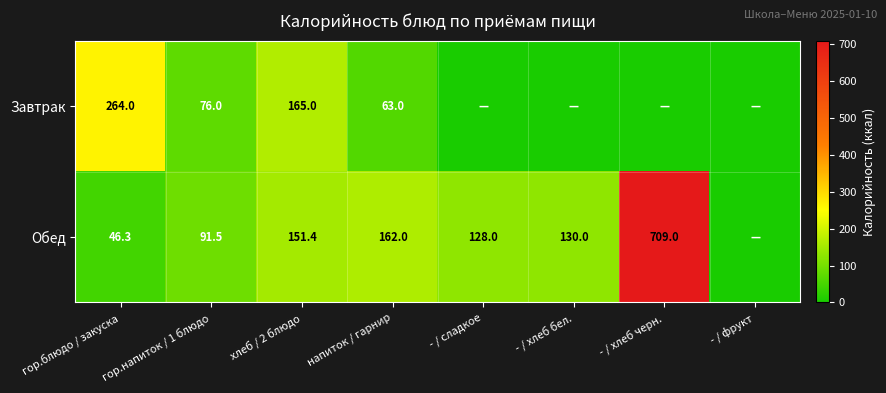

Is it true that Завтрак equals 63.0 at напиток / гарнир?

True